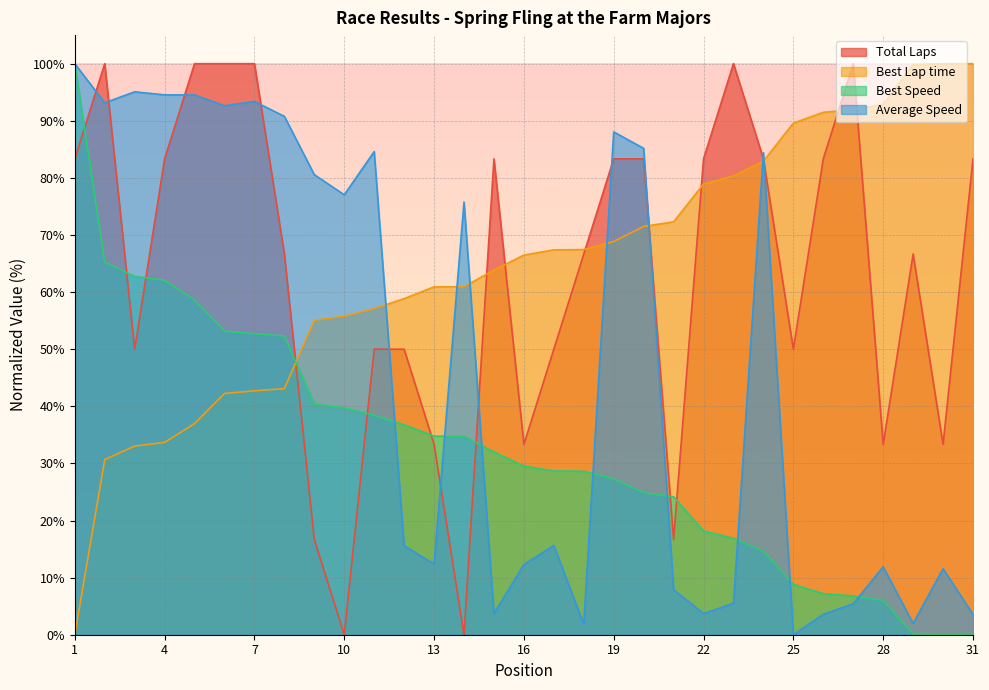

What is the difference between the Best Lap time values at 18 and 19?

1.4